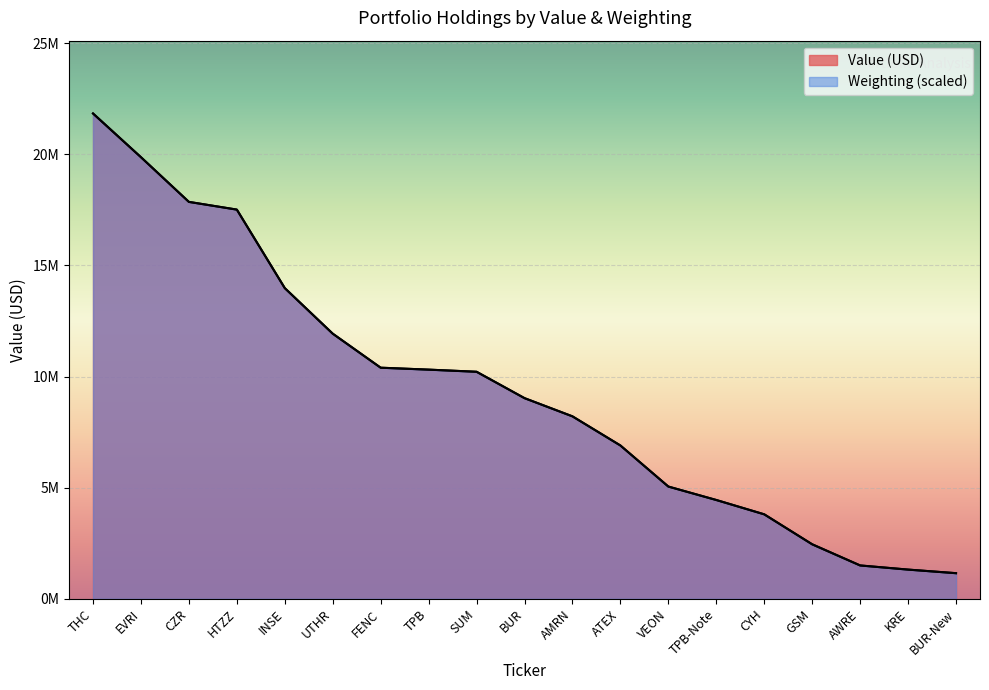

Which category has the lowest value in the Weighting series?

BUR-New